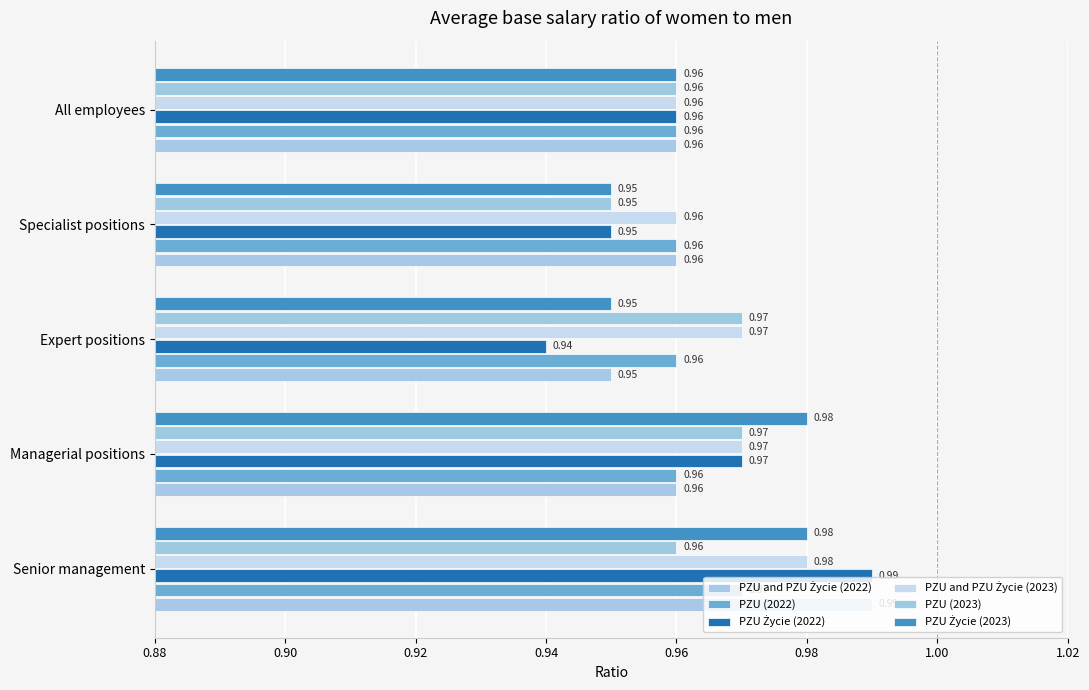

Which series has the largest total across all categories?

PZU and PZU Życie (2023)